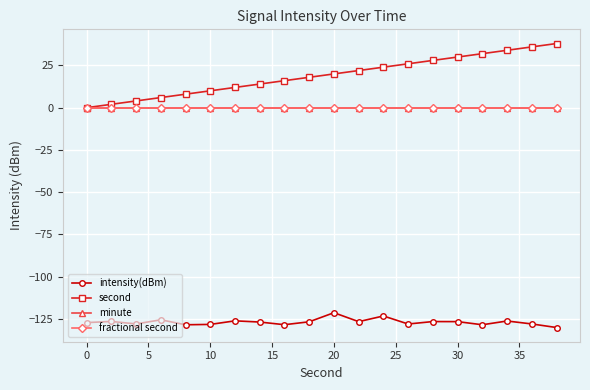

Does the chart have visible grid lines?

Yes